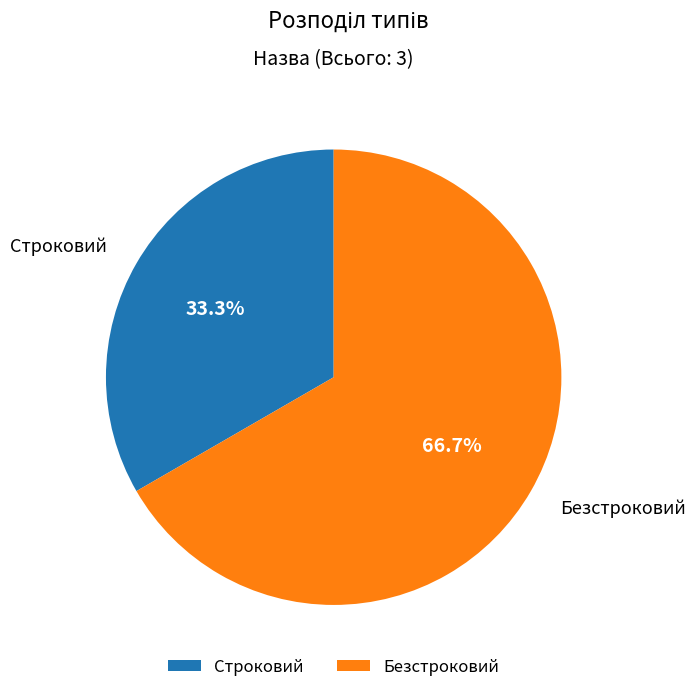

To the nearest percent, what portion does Безстроковий represent?

67%